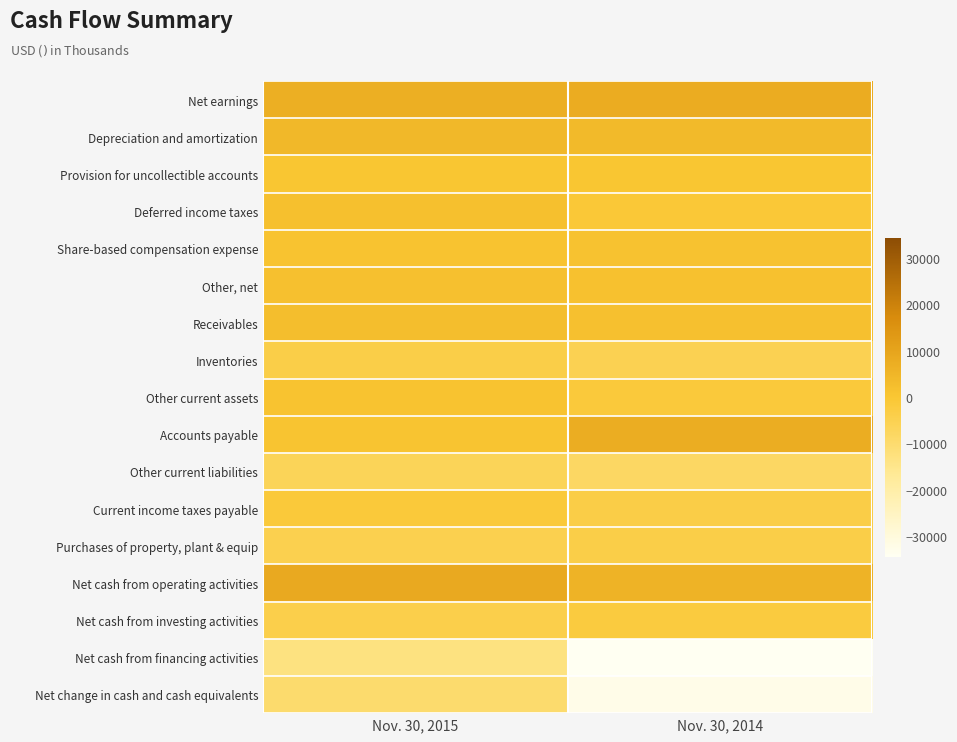

Count the number of data series in this chart.

17